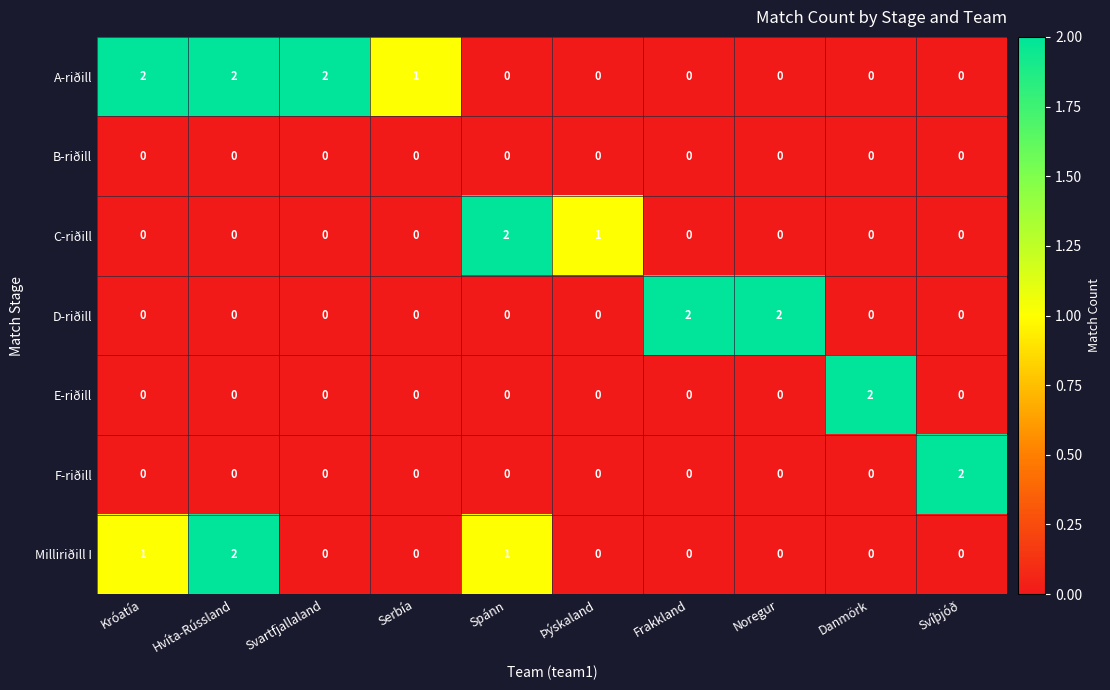

How many Milliriðill I values are between 0 and 1?

9